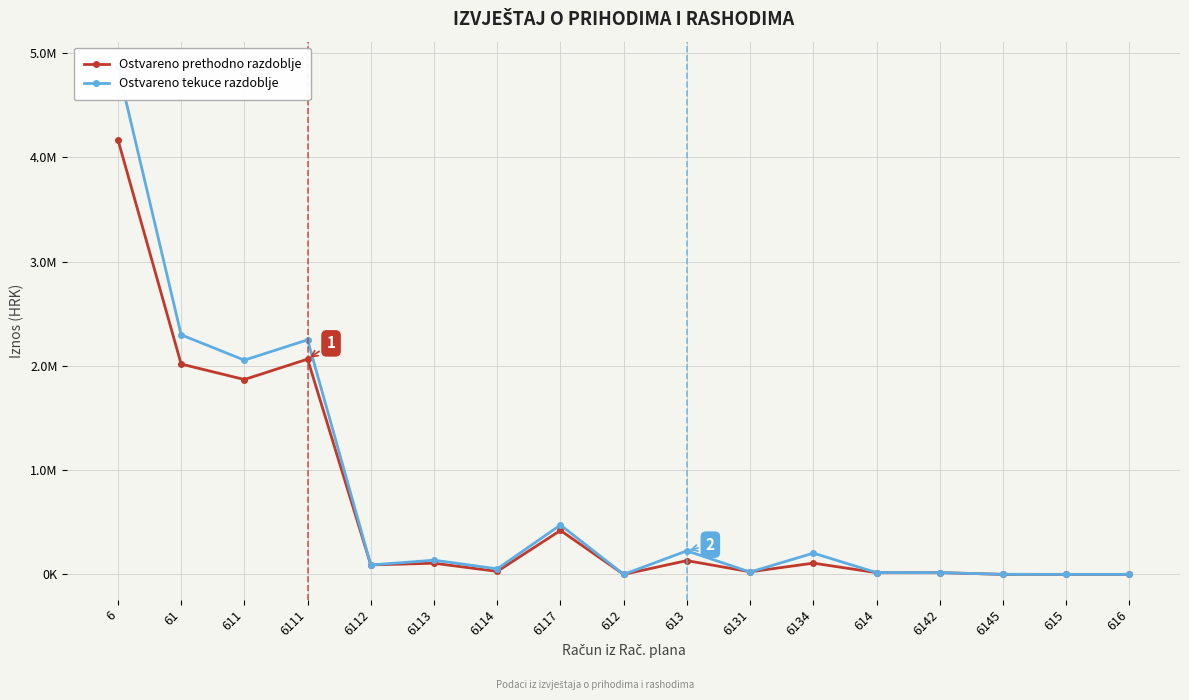

List the series in order of their peak value, lowest first.

Ostvareno prethodno razdoblje, Ostvareno tekuce razdoblje